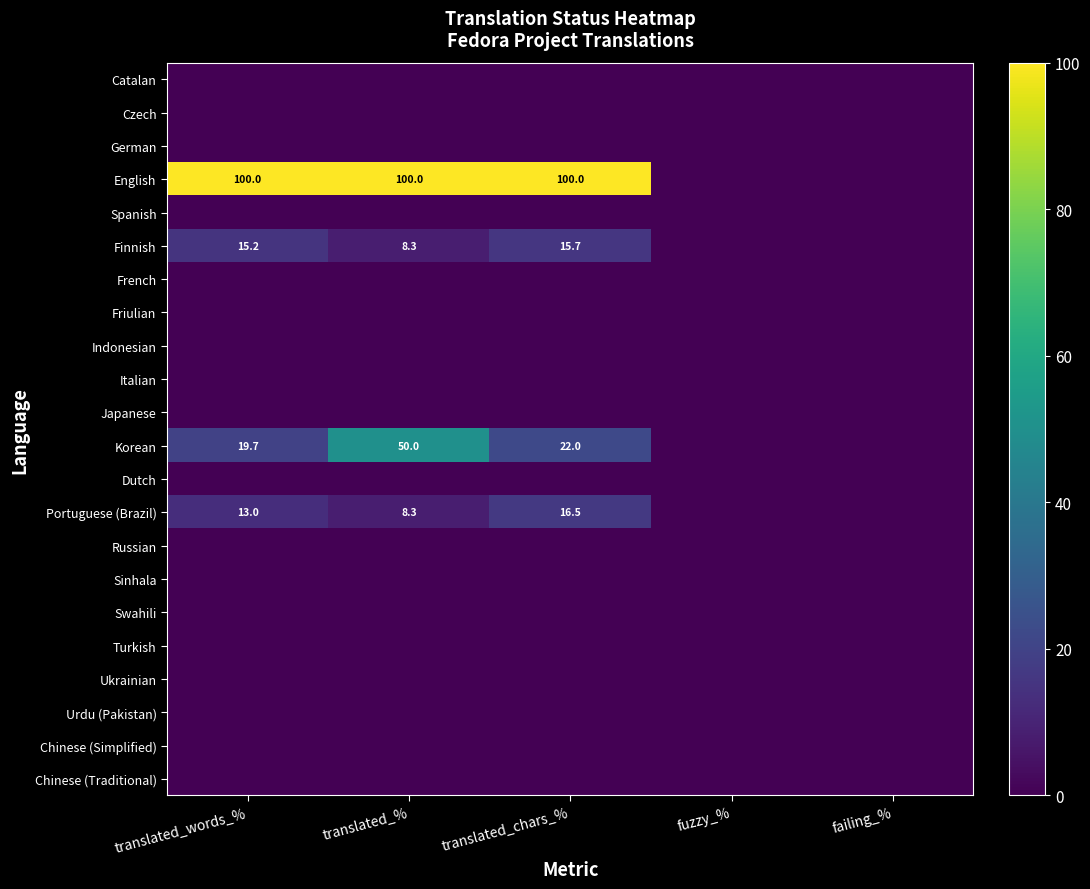

What is the sum of the English values at failing_% and translated_words_%?

100.0